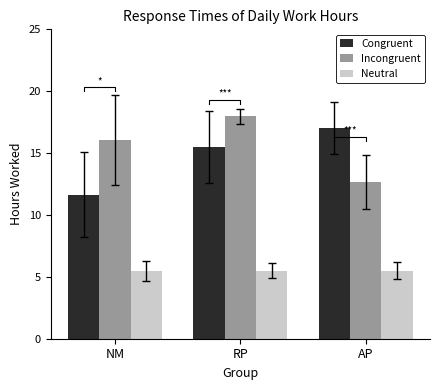

How many Incongruent values are between 12 and 17?

2